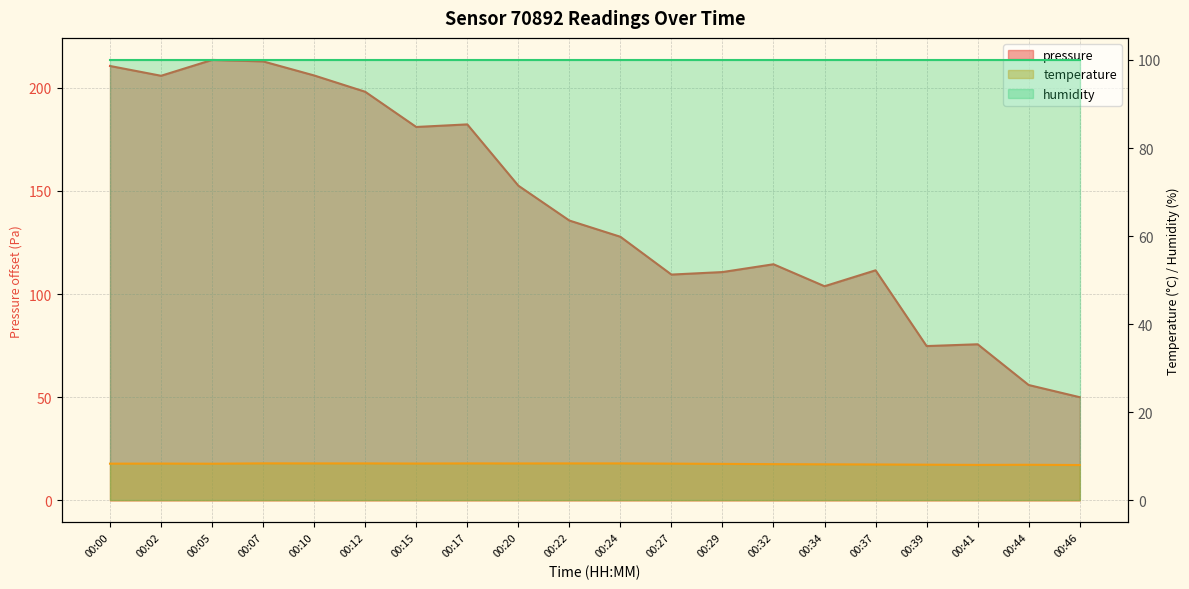

Where is pressure nearest to the value 131?

00:24